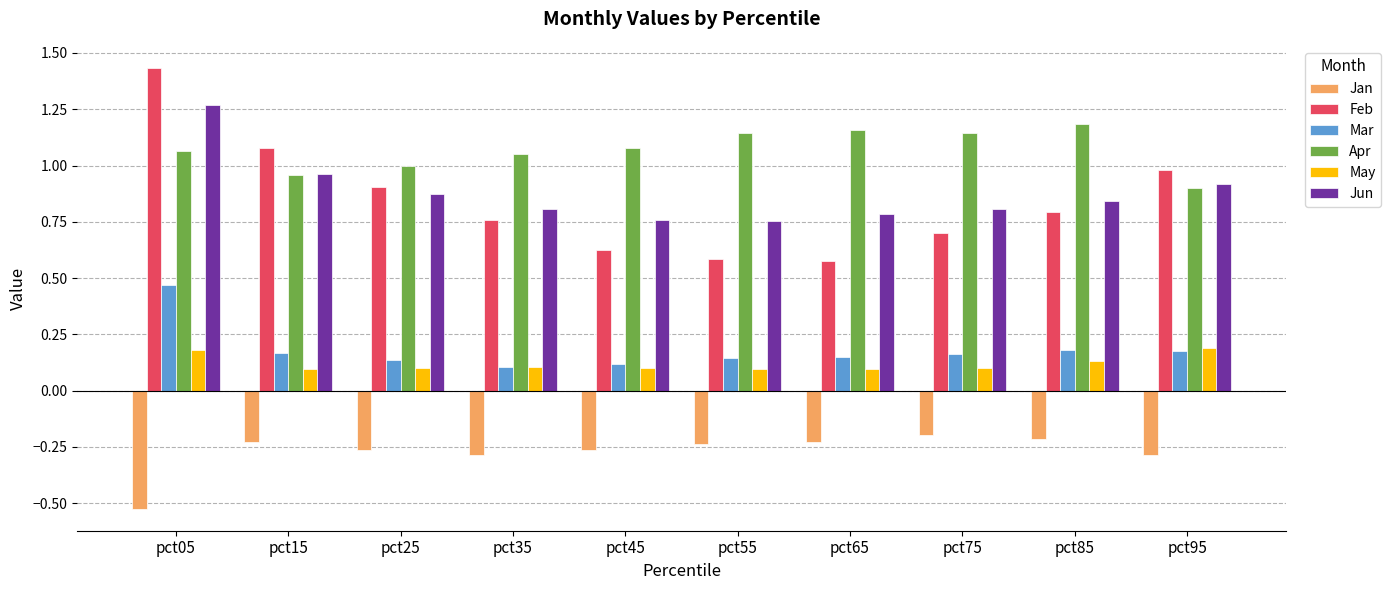

What is the total value across all series at pct75?

2.7